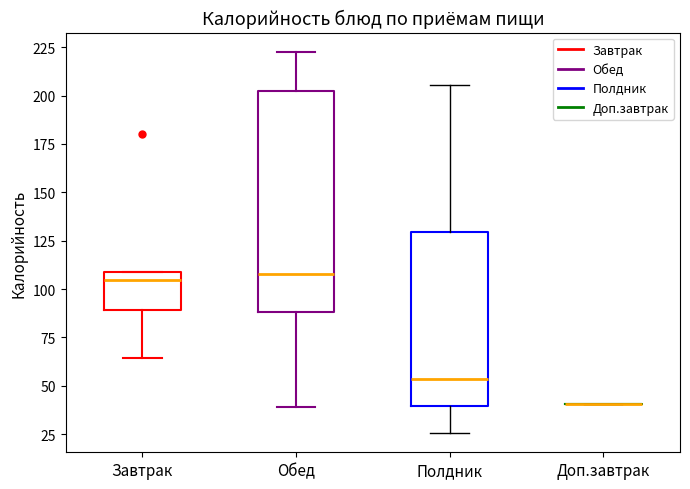

Reading left to right, read every box against the y-axis: the position of its median line, the range the box covers, and the ends of its whiskers. The values are not printed on the chart, so give them approximately, as read against the axis.

Завтрак: median 105, box 90 to 110, whiskers 65 to 110
Обед: median 110, box 90 to 200, whiskers 40 to 225
Полдник: median 55, box 40 to 130, whiskers 25 to 205
Доп.завтрак: box collapsed to a line at 40, whiskers 40 to 40